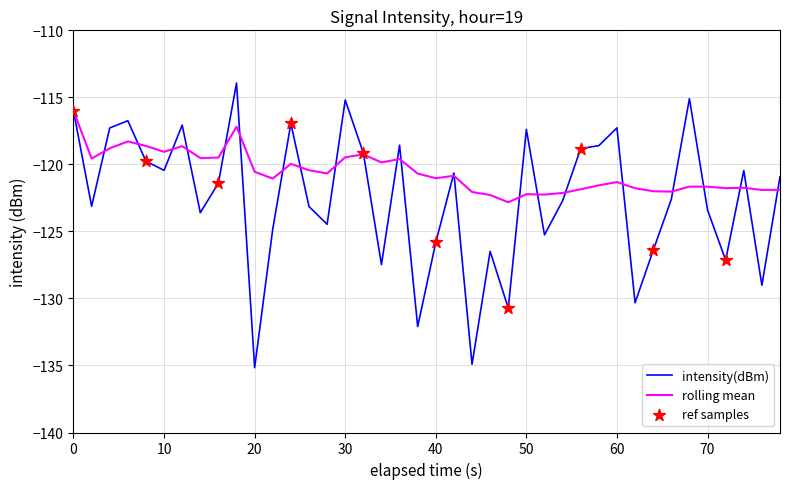

Which series has the largest total across all categories?

rolling mean